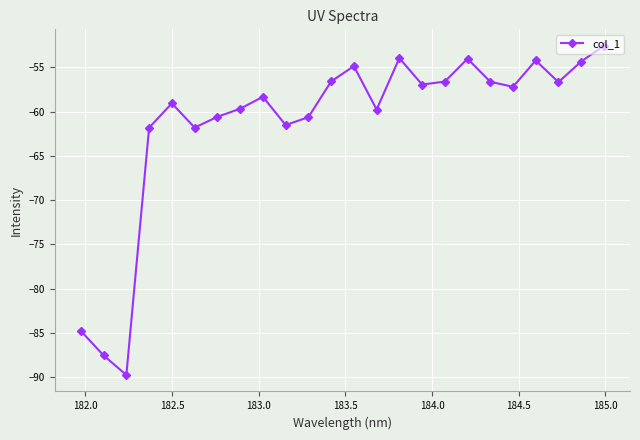

What is the difference between the maximum and minimum values?

37.2